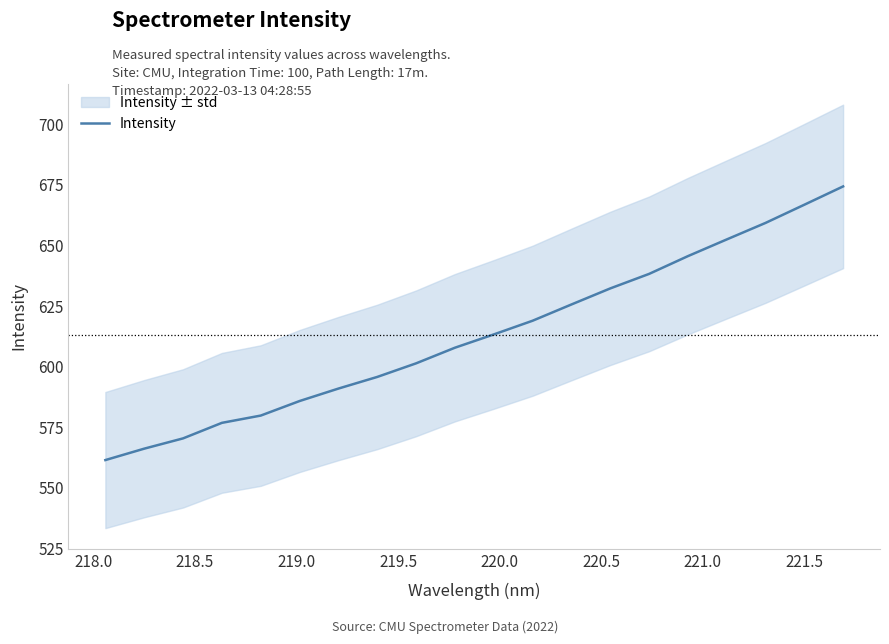

What is the minimum value for Intensity?

561.5